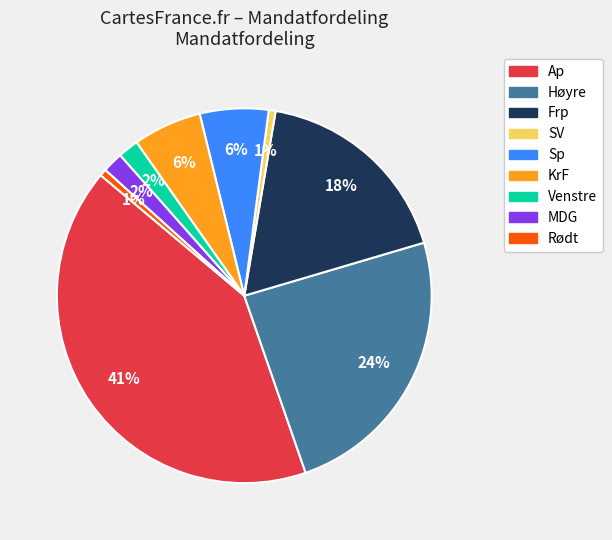

Is there any slice that represents more than half of the pie?

No